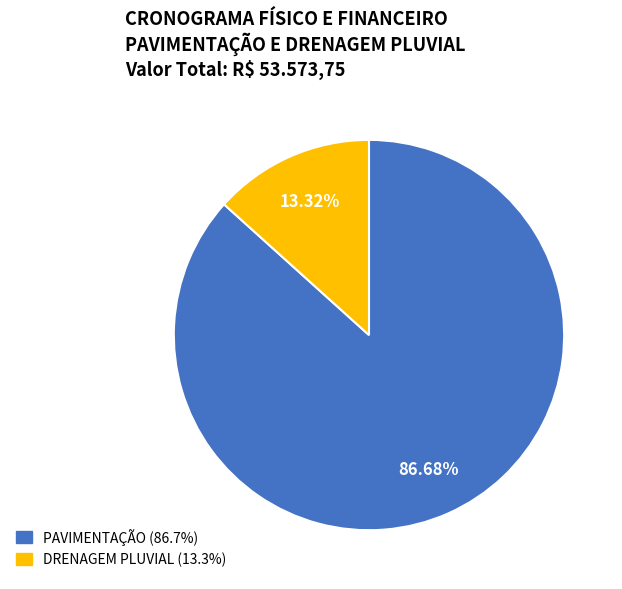

The PAVIMENTAÇÃO slice represents 72% of the pie. True or false?

False